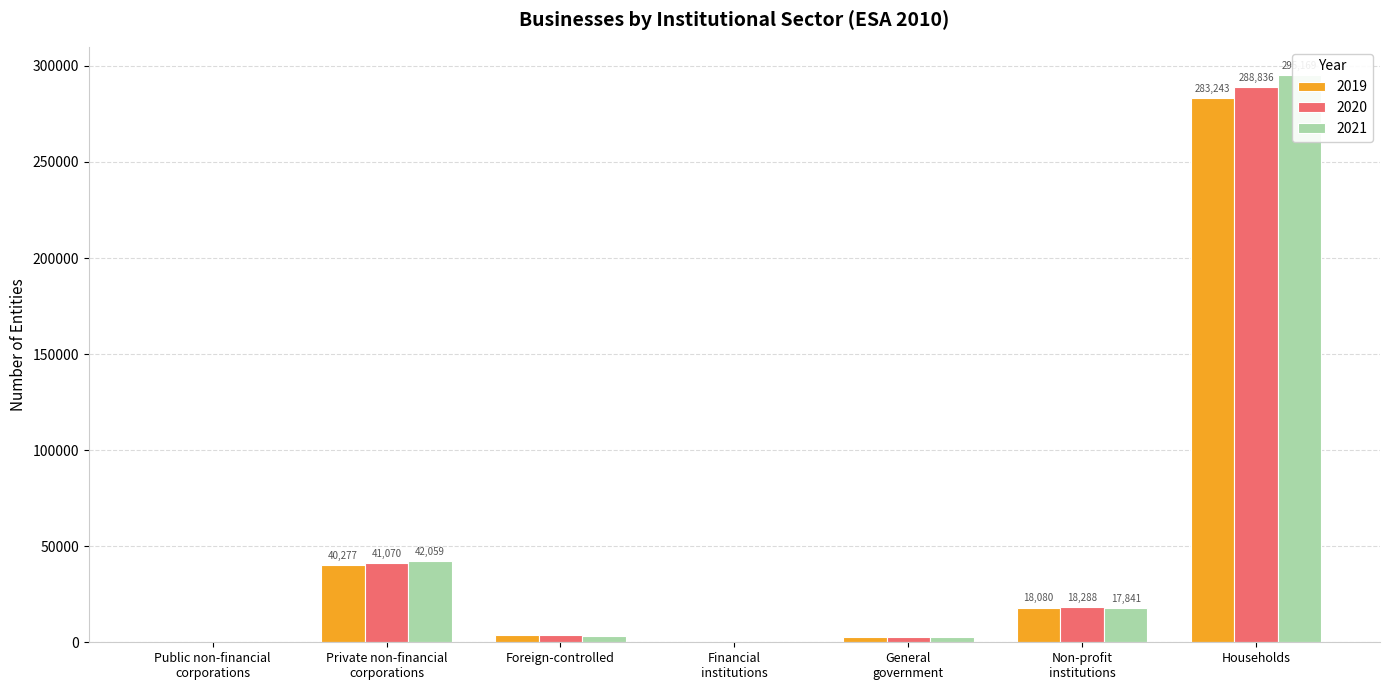

Rank the categories by 2019 value from highest to lowest.

Households, Private non-financial
corporations, Non-profit
institutions, Foreign-controlled, General
government, Financial
institutions, Public non-financial
corporations